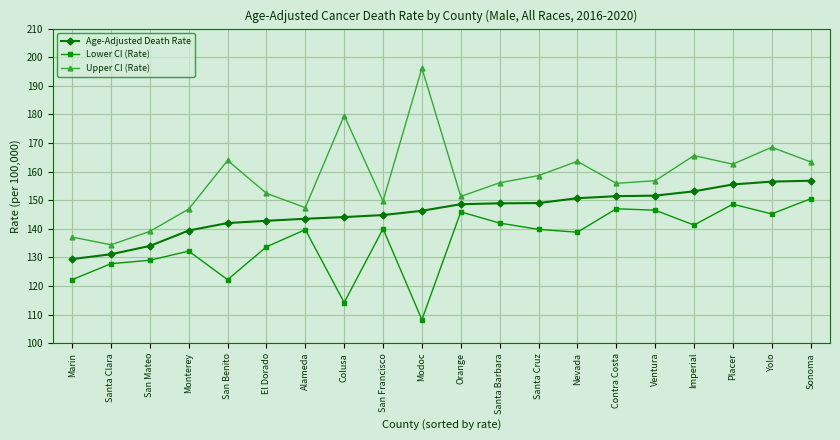

What is the difference between the Age-Adjusted Death Rate values at Orange and Sonoma?

8.2